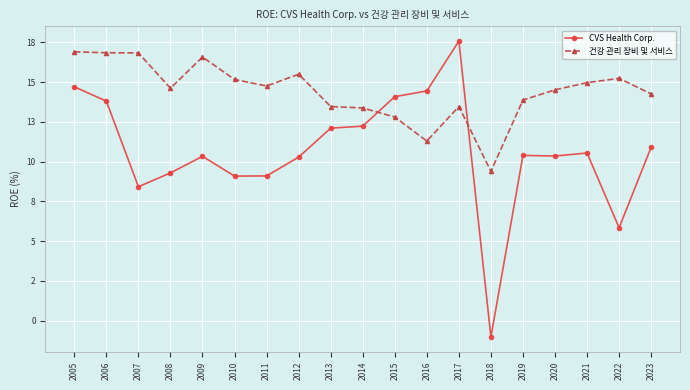

Rank the categories by 건강 관리 장비 및 서비스 value from lowest to highest.

2018, 2016, 2015, 2014, 2013, 2017, 2019, 2023, 2020, 2008, 2011, 2021, 2010, 2022, 2012, 2009, 2007, 2006, 2005